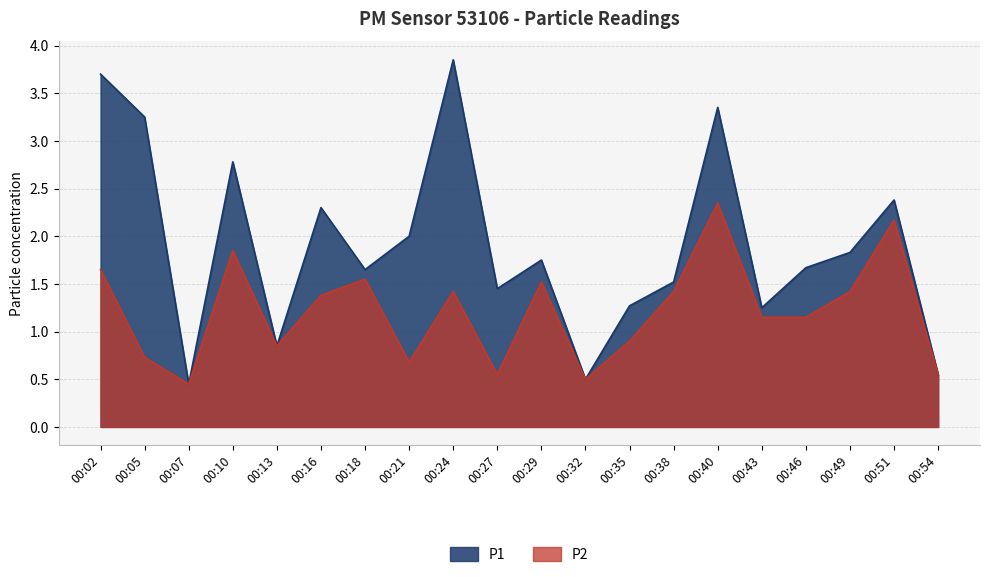

True or false: P1 has a value of 2.0 at 00:21.

True